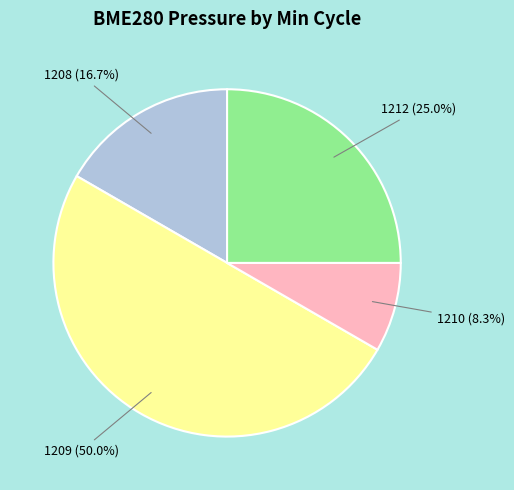

Count the number of slices in the pie.

4